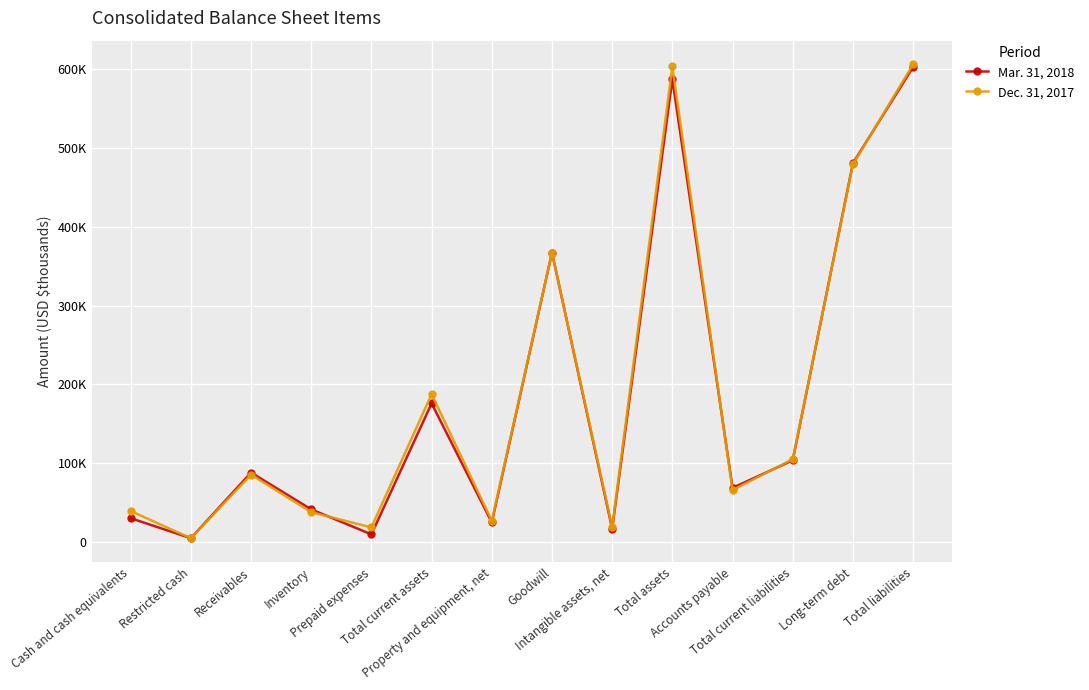

Which label corresponds to the largest value in the chart?

Total liabilities